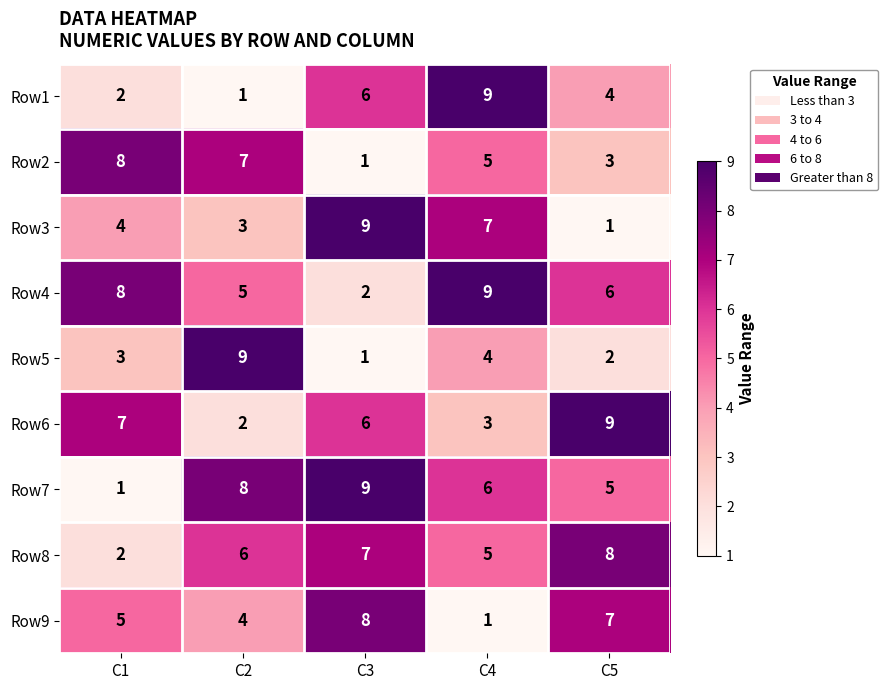

Which series changed the most between C1 and C2?

Row7